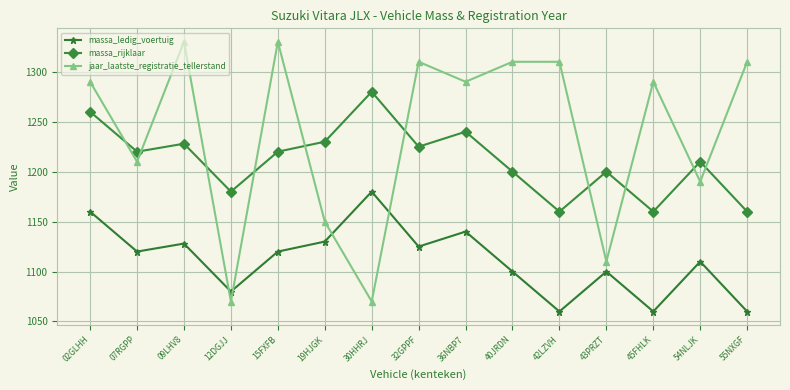

Between 42LZVH and 43PRZT, which series saw the biggest shift?

jaar_laatste_registratie_tellerstand